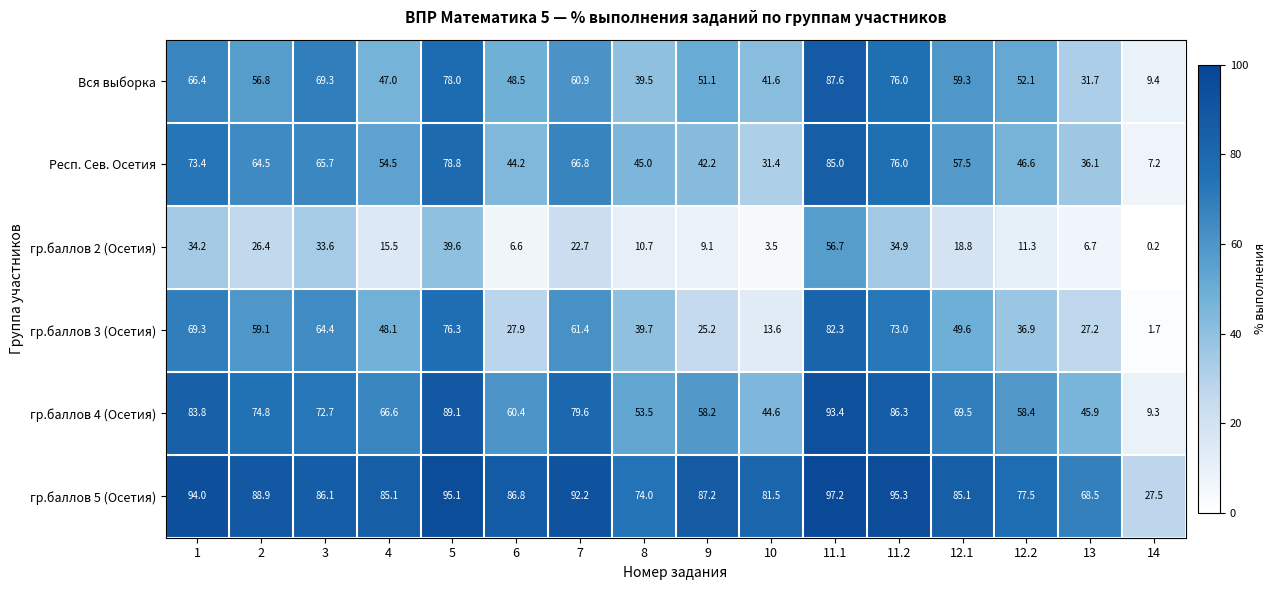

Rank the series at 13 from lowest to highest value.

гр.баллов 2 (Осетия), гр.баллов 3 (Осетия), Вся выборка, Респ. Сев. Осетия, гр.баллов 4 (Осетия), гр.баллов 5 (Осетия)